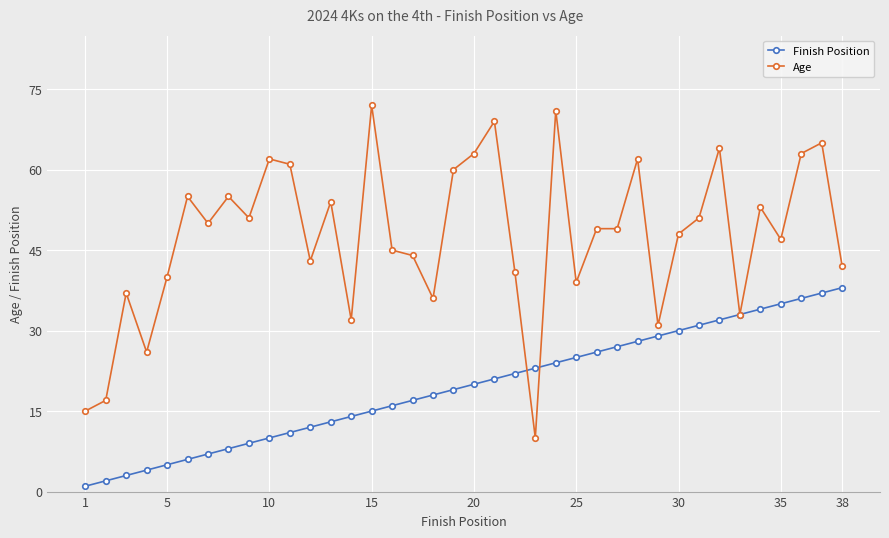

After their last crossing, which series has the higher values: Finish Position or Age?

Age